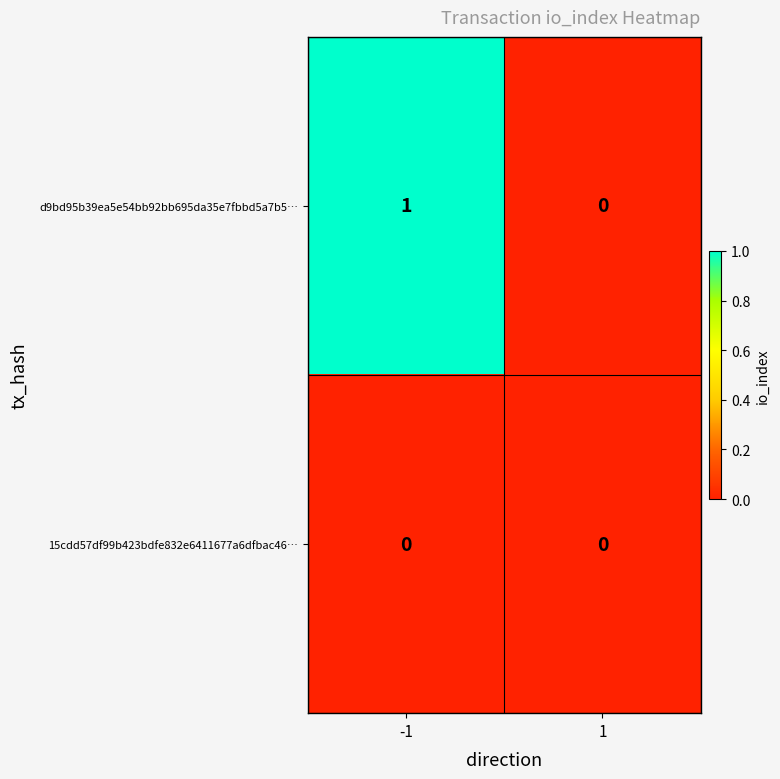

Reading right to left, transcribe all the data shown in this chart.

d9bd95b39ea5e54bb92bb695da35e7fbbd5a7b5…: 1=0	-1=1
15cdd57df99b423bdfe832e6411677a6dfbac46…: 1=0	-1=0